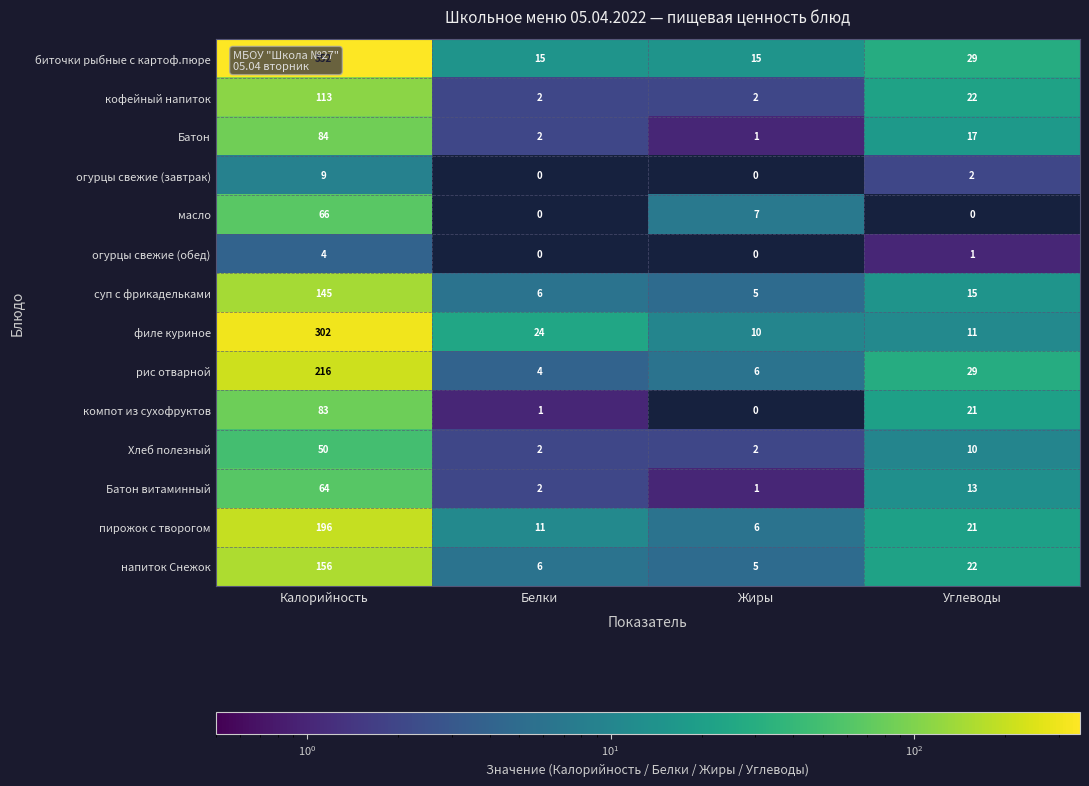

Where is масло nearest to the value 33?

Жиры